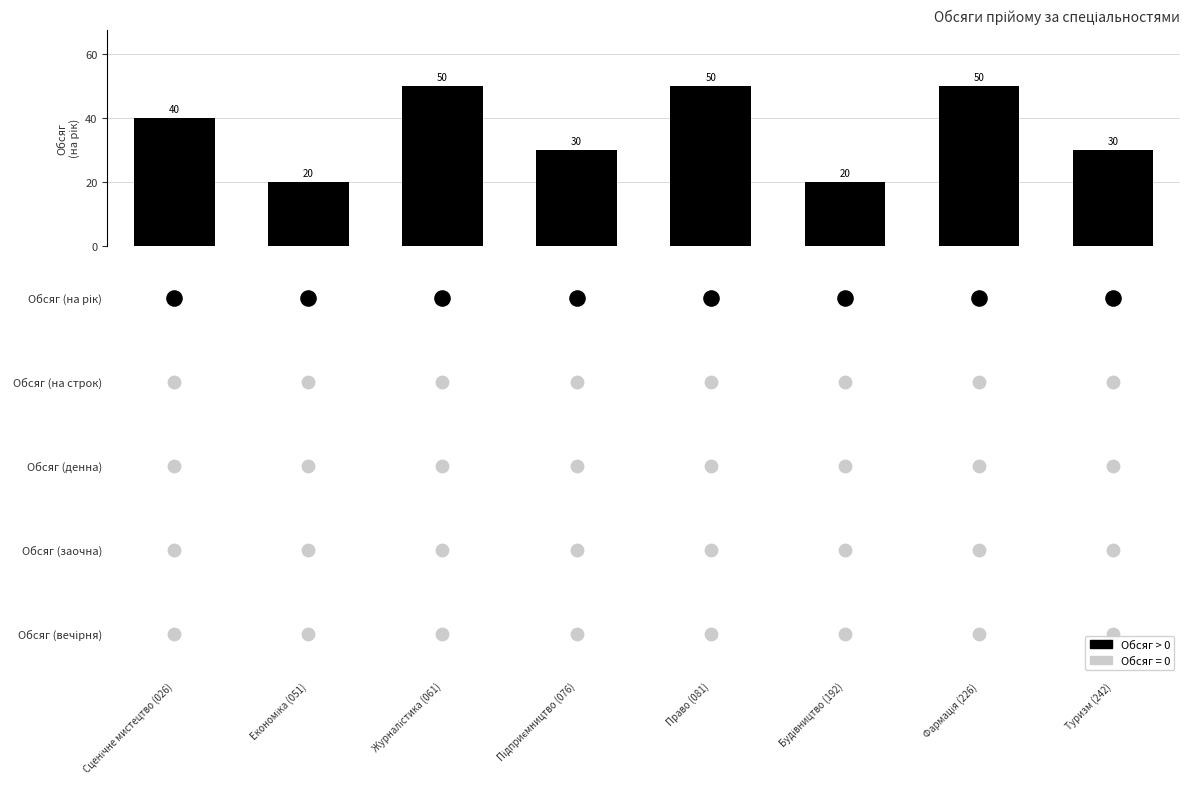

What is the difference between the second highest and second lowest values?

30